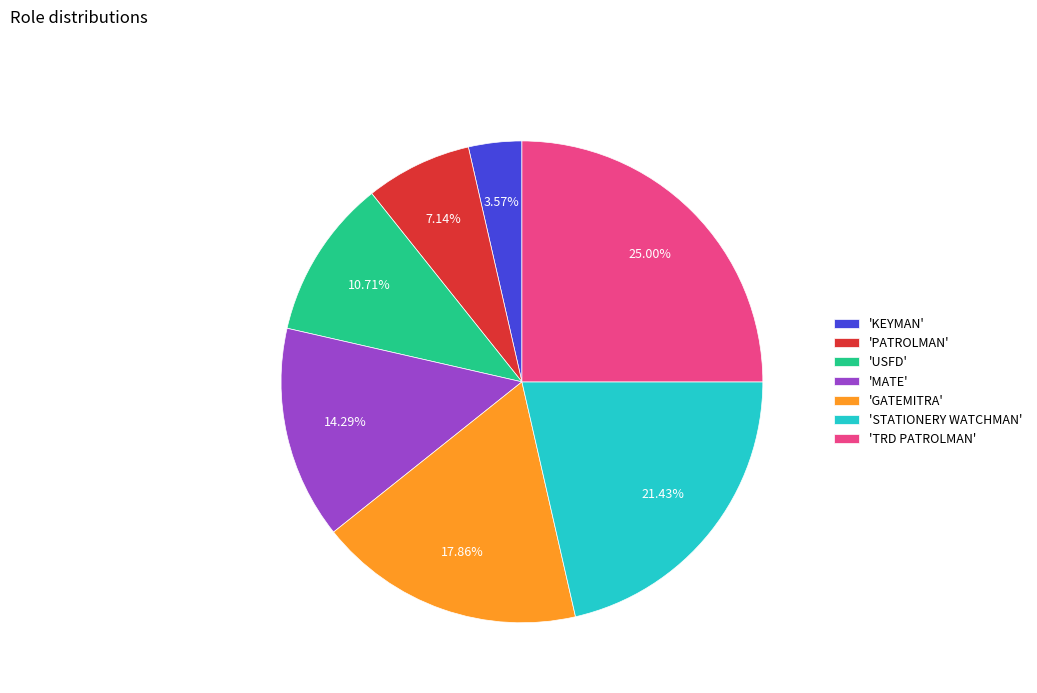

Which slice is the smallest?

'KEYMAN'